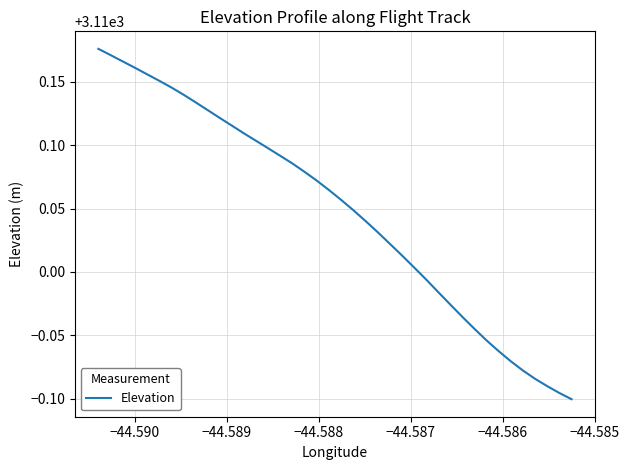

What is the difference between the maximum and minimum values?

0.3